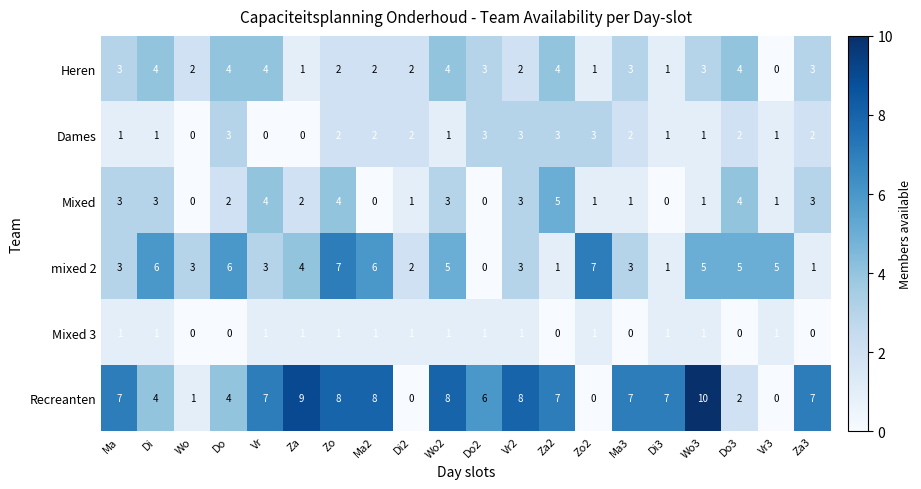

The value of Mixed at Ma3 is 1. True or false?

True